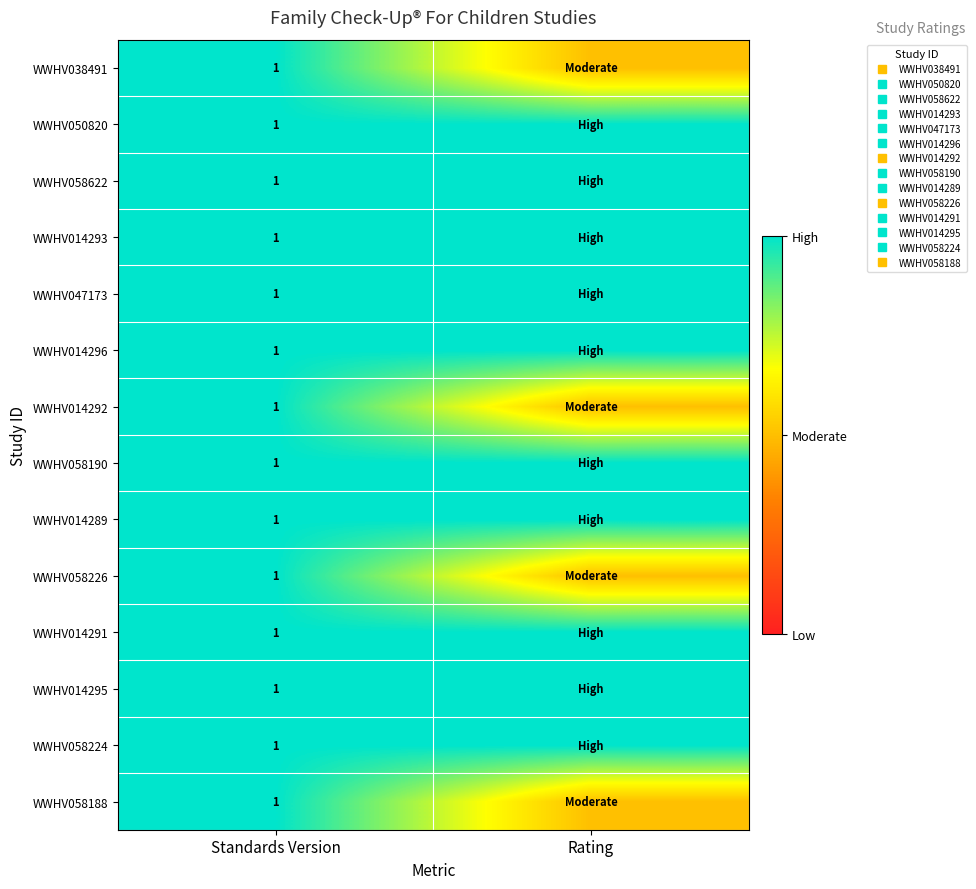

Rank the series by their maximum value, from highest to lowest.

WWHV038491, WWHV050820, WWHV058622, WWHV014293, WWHV047173, WWHV014296, WWHV014292, WWHV058190, WWHV014289, WWHV058226, WWHV014291, WWHV014295, WWHV058224, WWHV058188